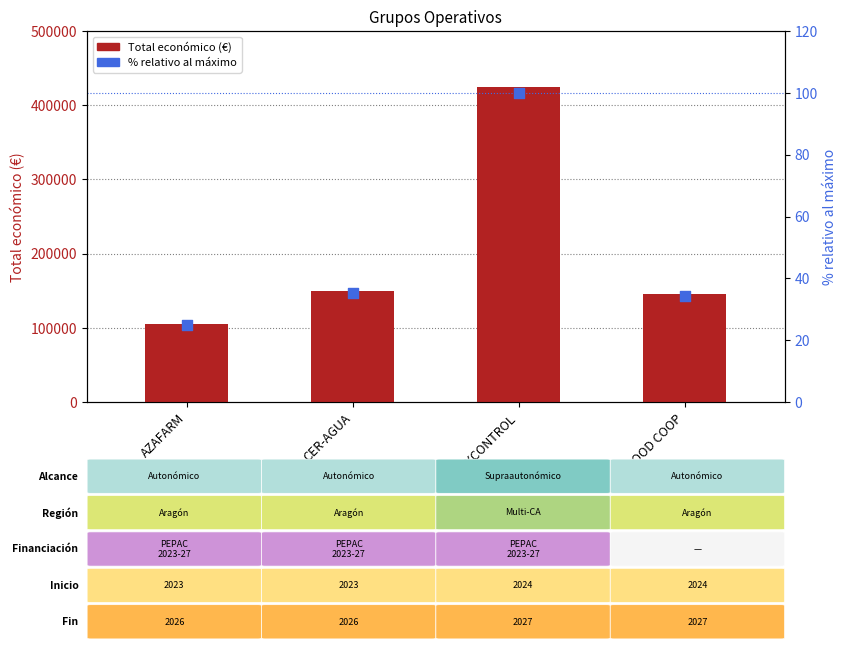

Which series reaches the minimum Y coordinate?

% relativo al máximo